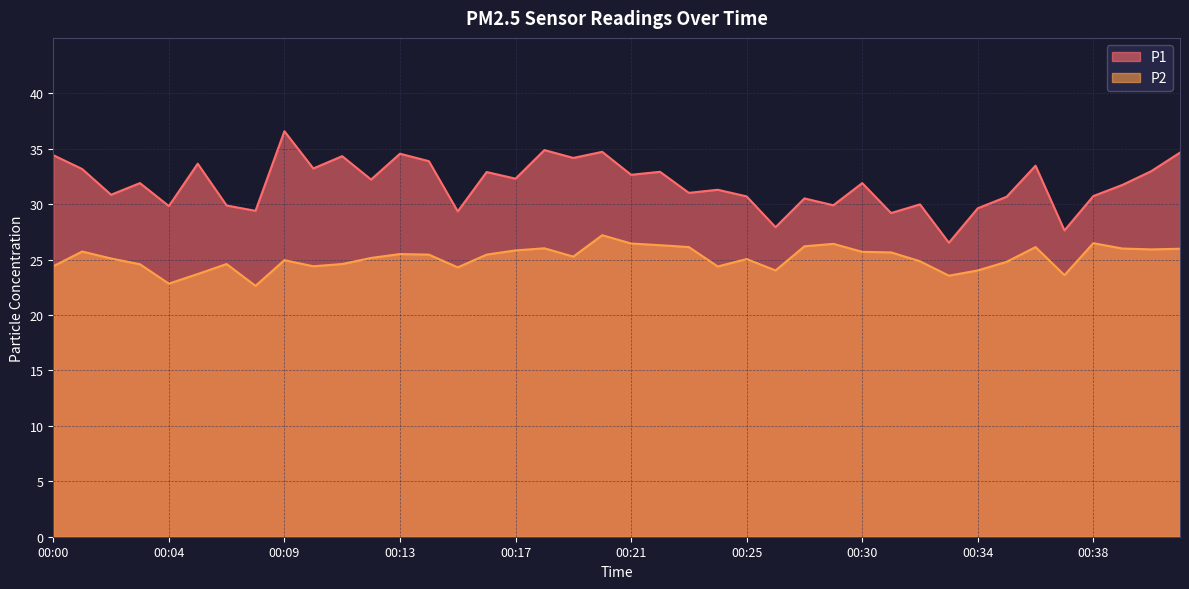

True or false: P2 and P1 intersect in this chart.

False